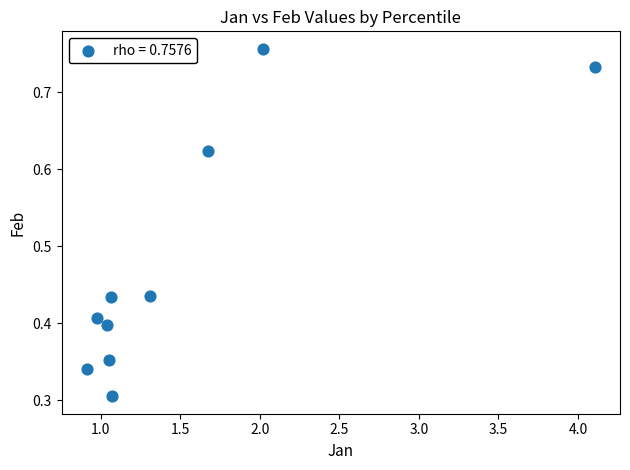

What is the average X value?

1.5